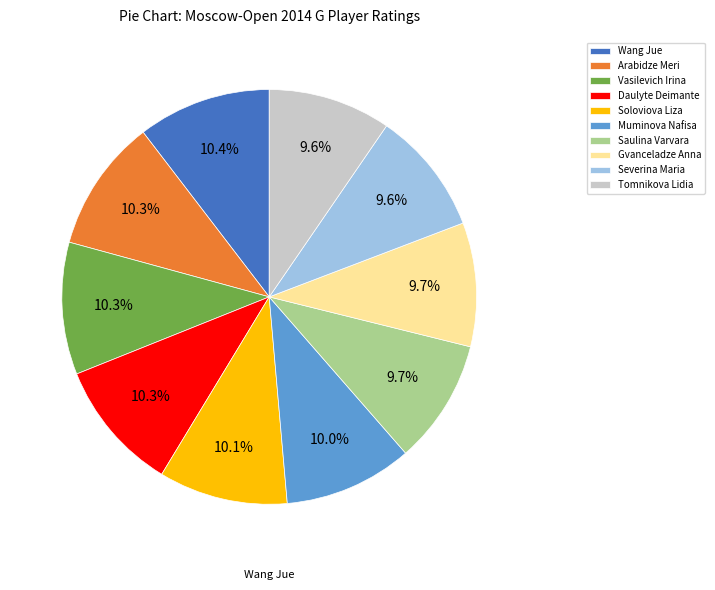

How many segments does this pie chart have?

10